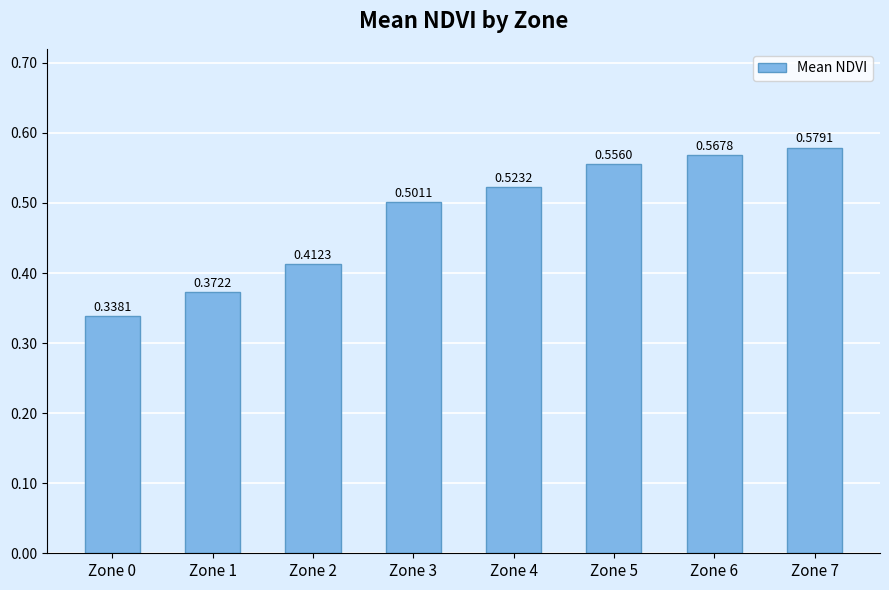

Which has a higher value, Zone 0 or Zone 4?

Zone 4